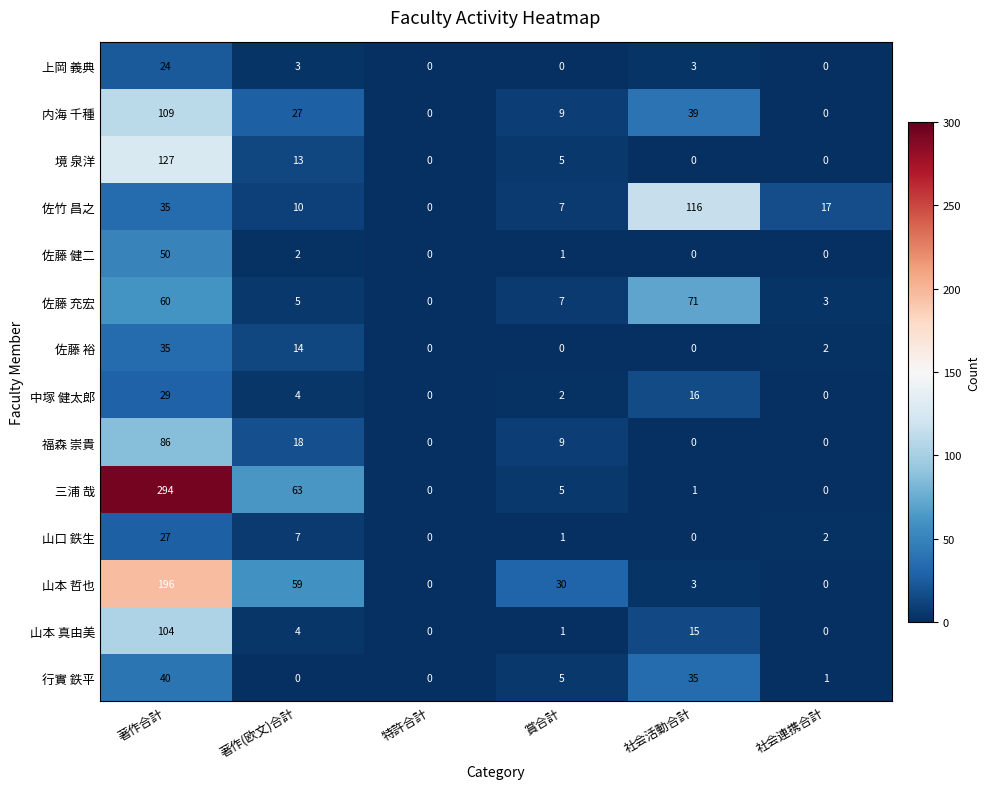

What is the sum of all 三浦 哉 values?

363